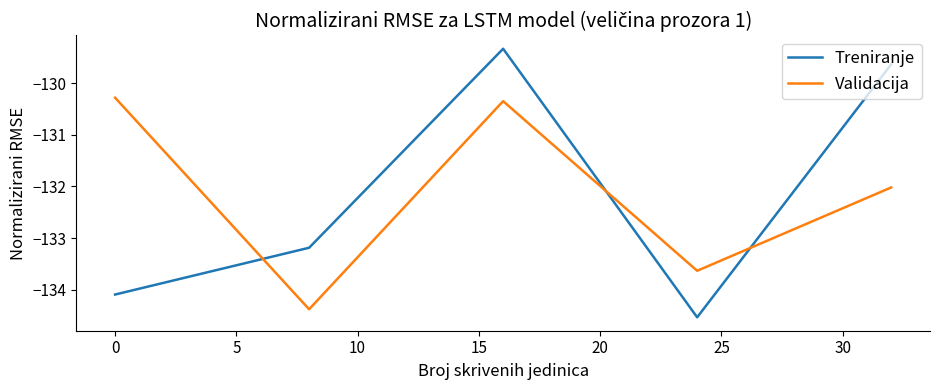

What is the greatest value displayed?

-129.3